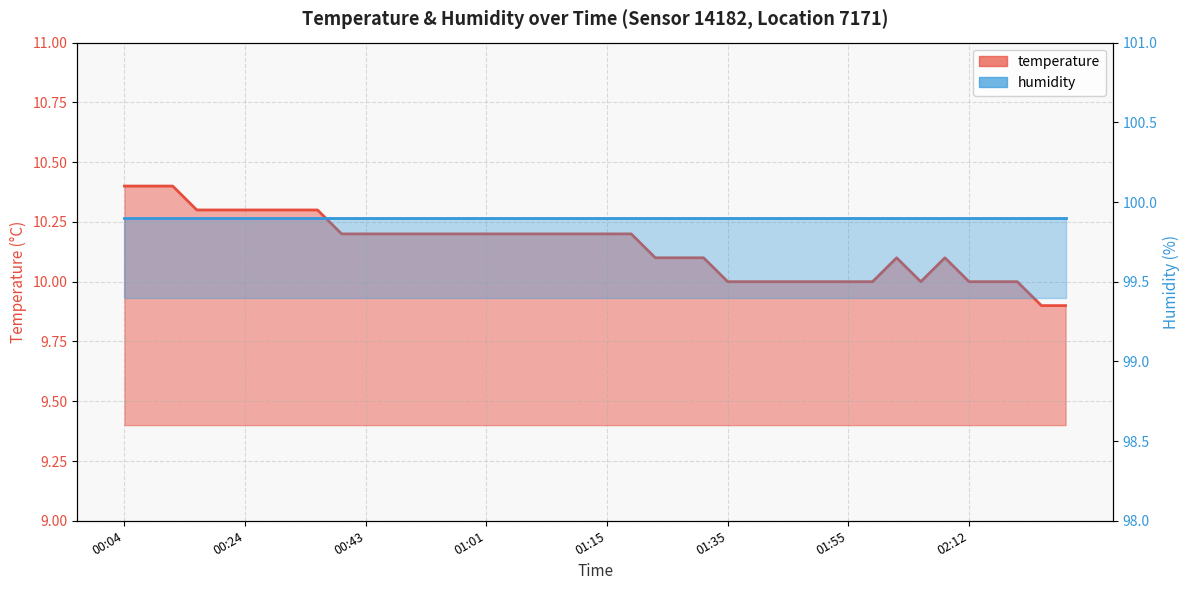

What is the value of the temperature point at the 24th from the left?

10.1